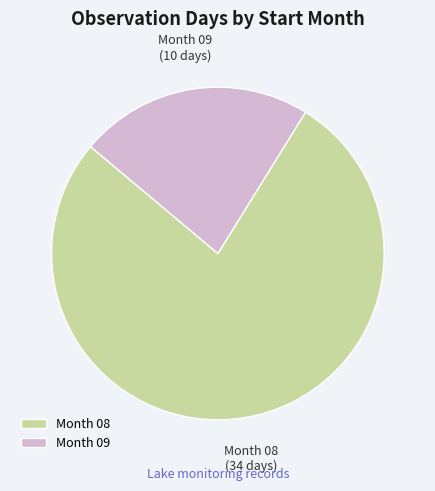

Do Month 09 and Month 08 together represent more than half of the pie?

Yes